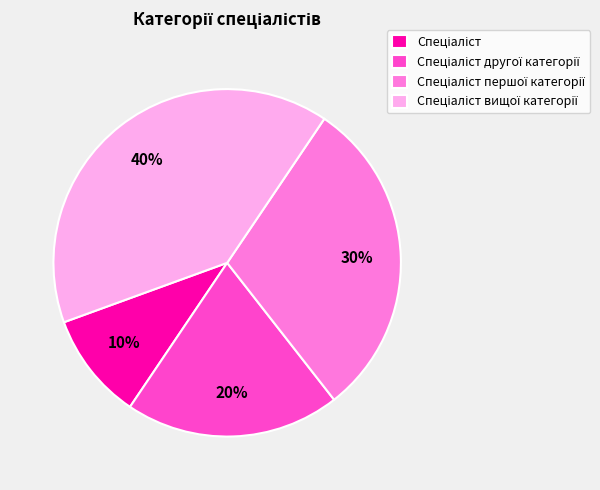

To the nearest percent, what is the average slice percentage?

25%